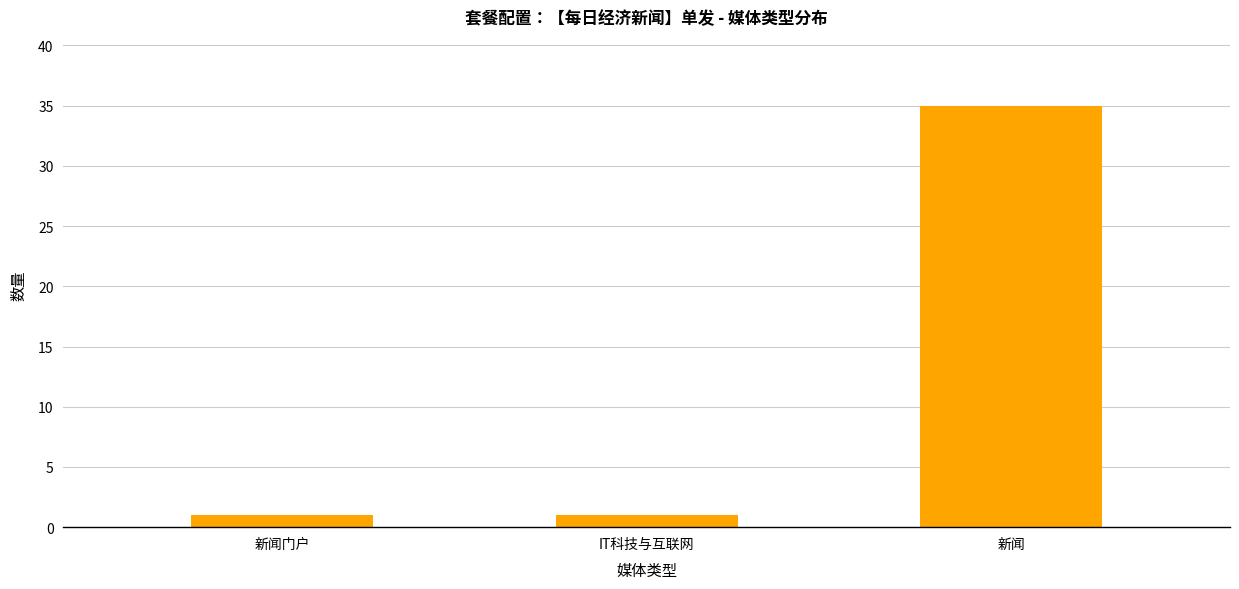

How many bars are there in total?

3